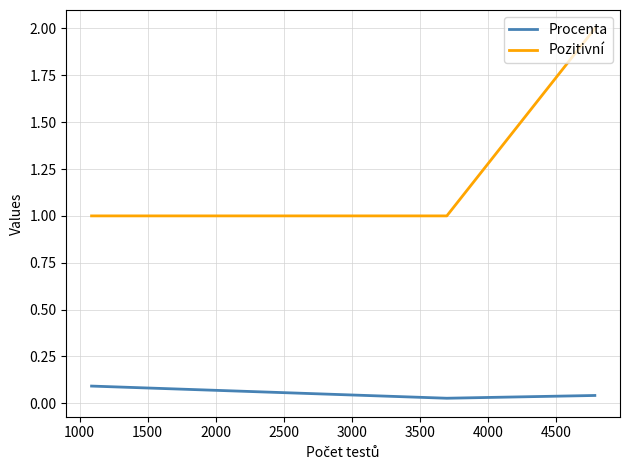

How many lines are shown in the chart?

2